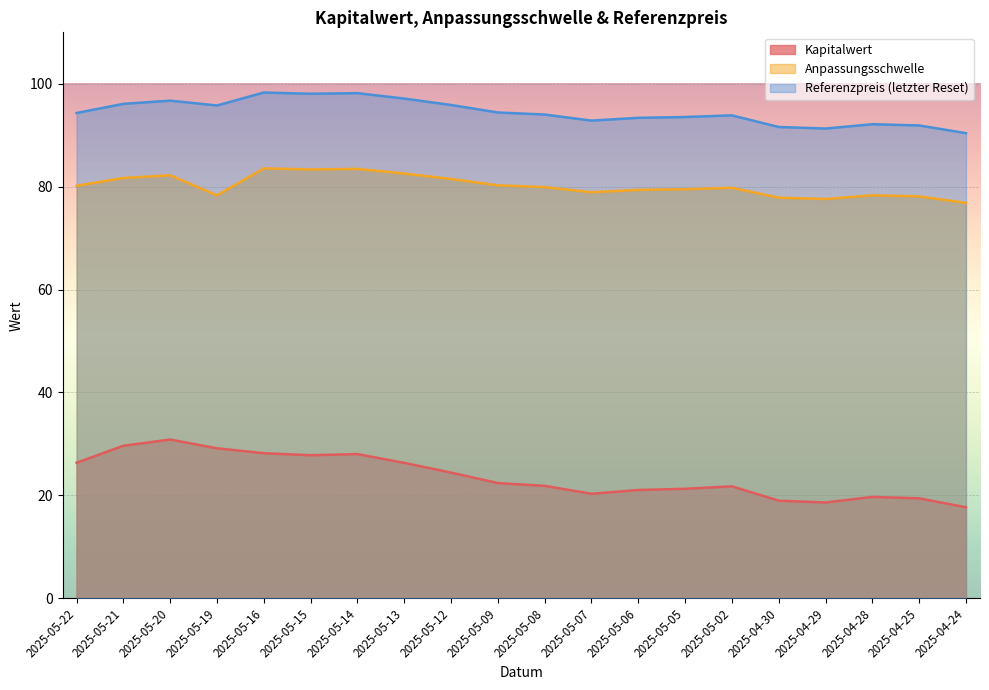

At which category does Referenzpreis (letzter Reset) reach its first local peak?

2025-05-20